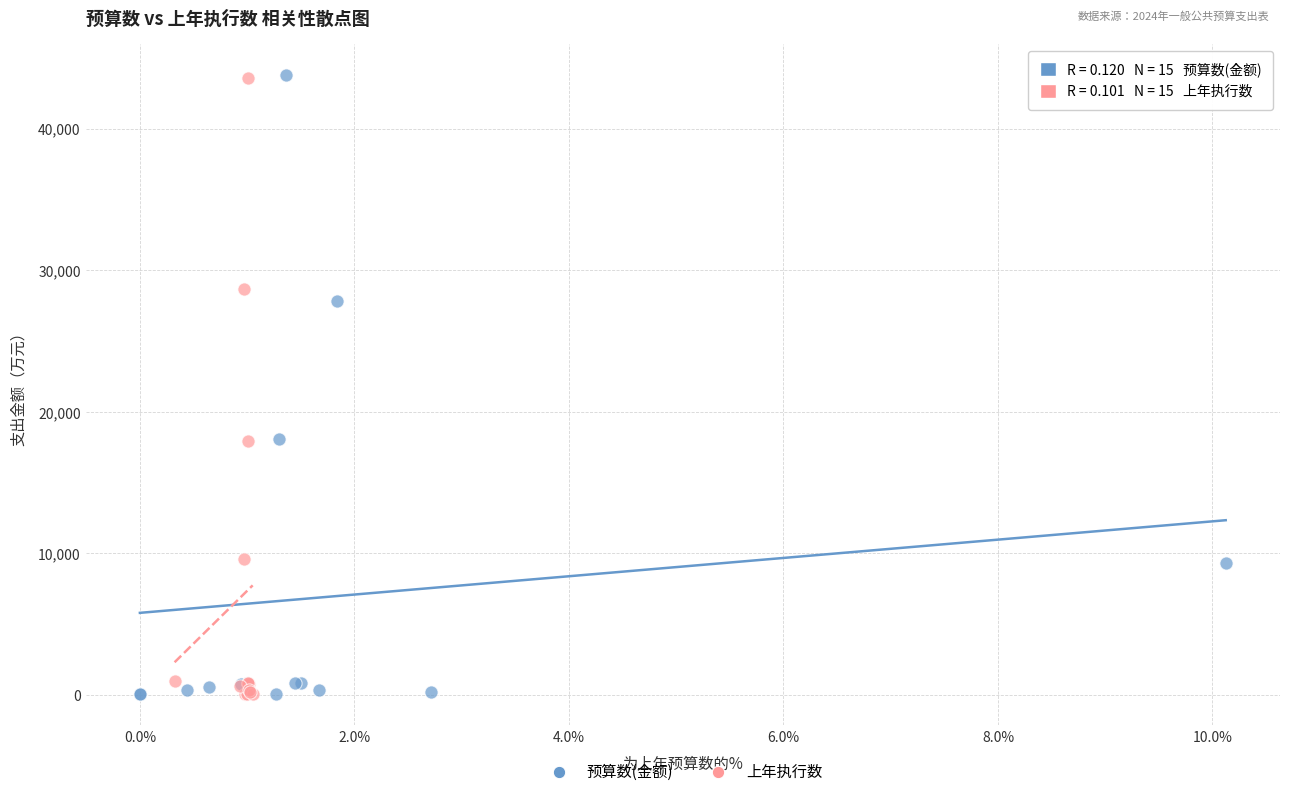

Which series has the widest spread of Y values?

预算数(金额)